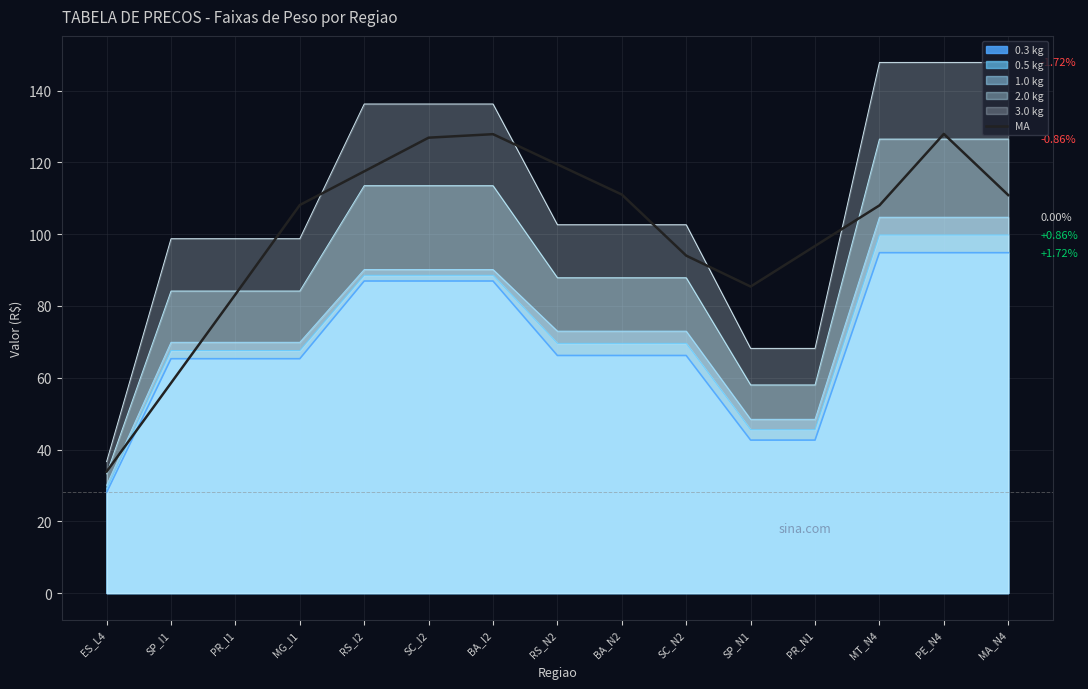

What is the ratio of the value at PR_I1 to the value at ES_L4?

2.5